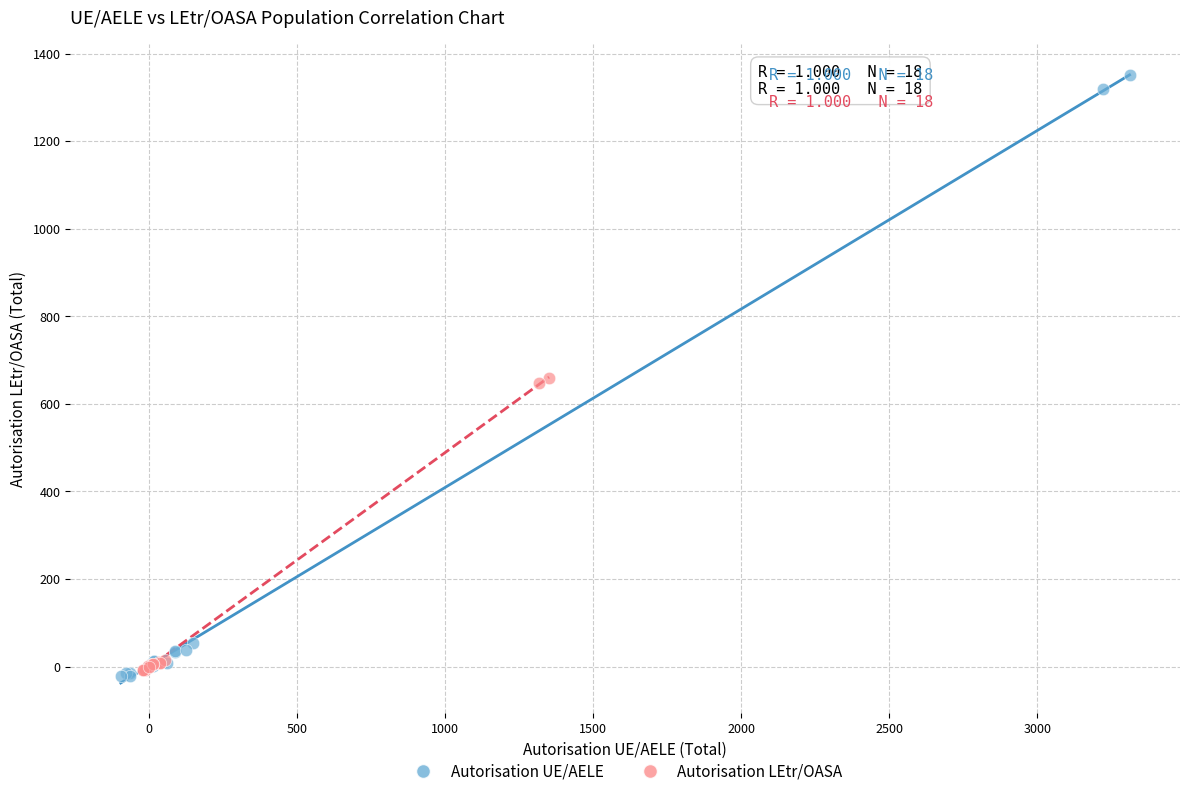

Which series contains the highest Y value?

Autorisation UE/AELE